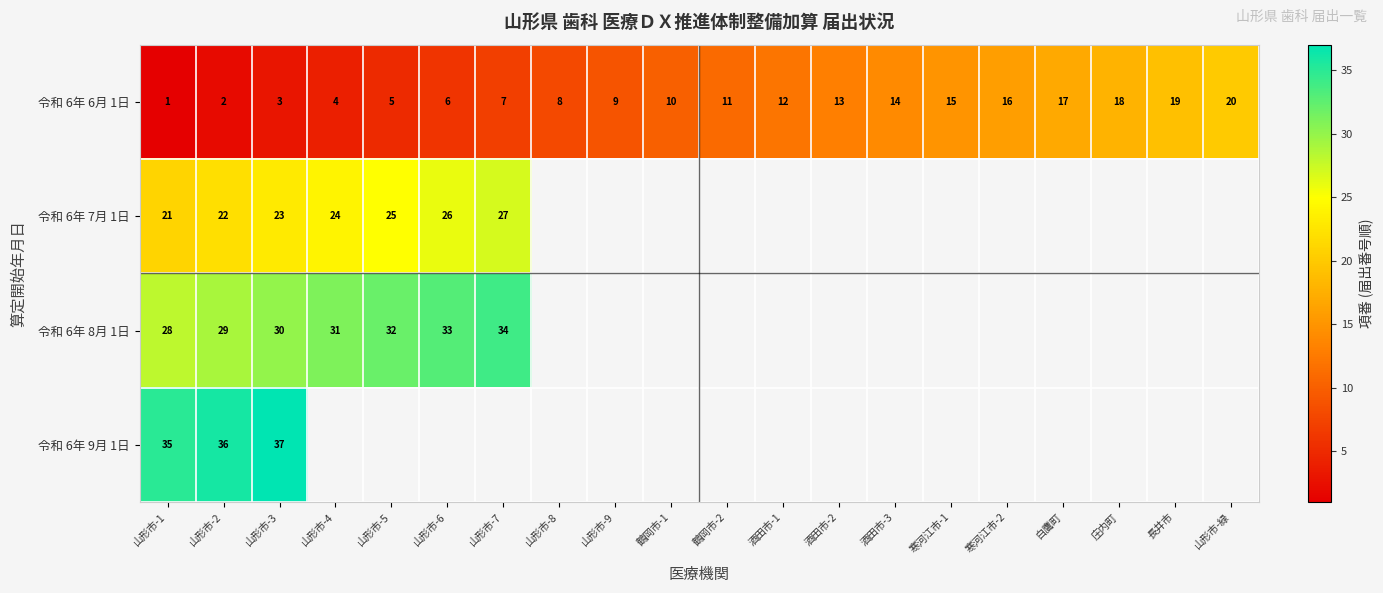

What is the maximum value for 令和 6年 6月 1日?

20